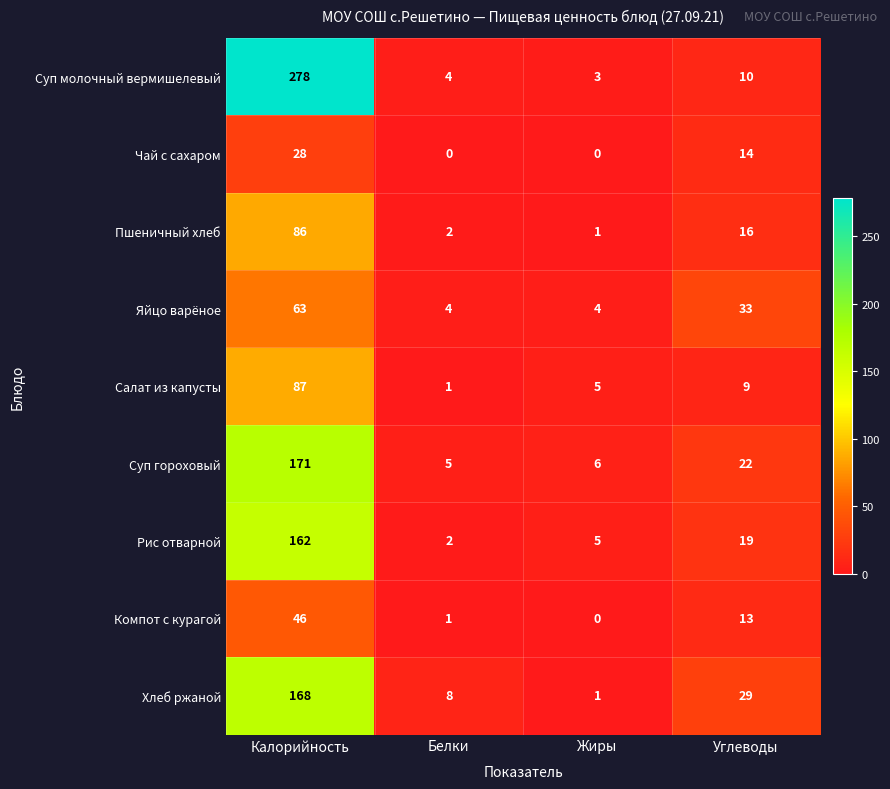

What is the maximum value shown in the chart?

278